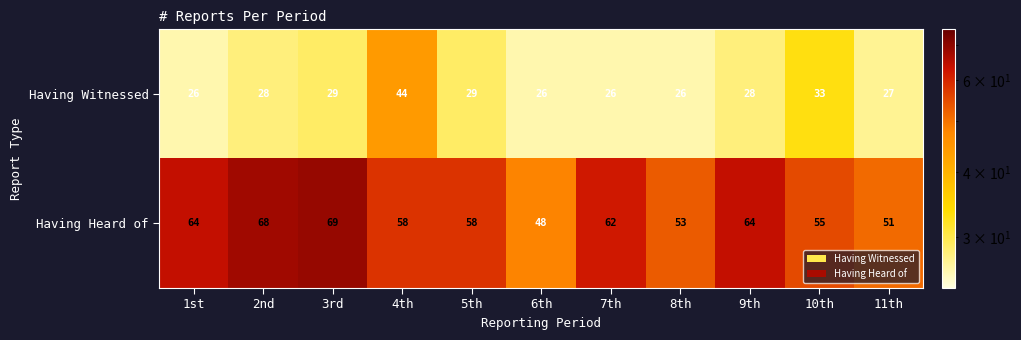

At which label is Having Witnessed closest to 35?

10th